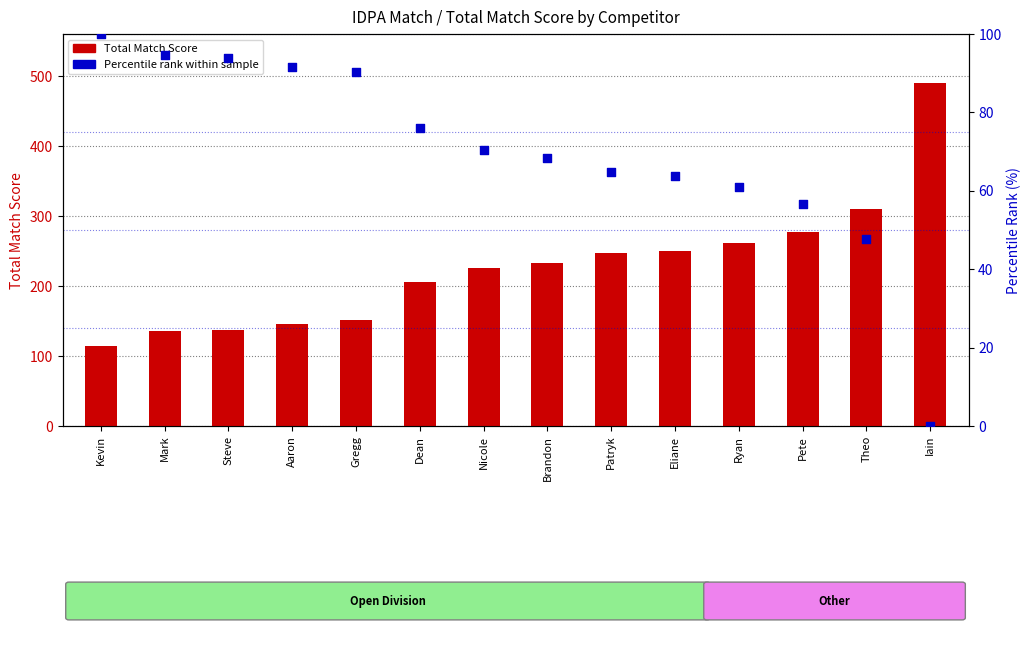

Is the value of Total Match Score at Brandon greater than the value of Percentile rank within sample at Dean?

Yes